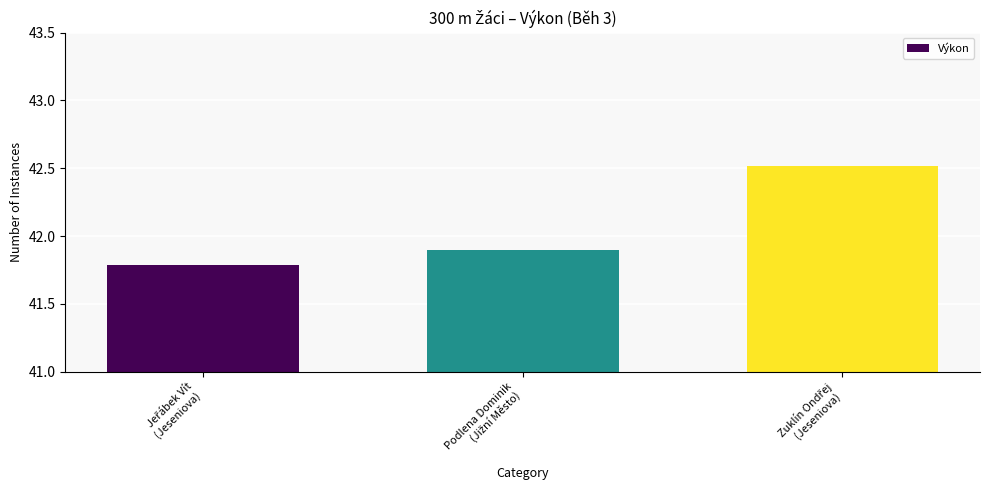

What is the difference between the second highest and minimum values?

0.1